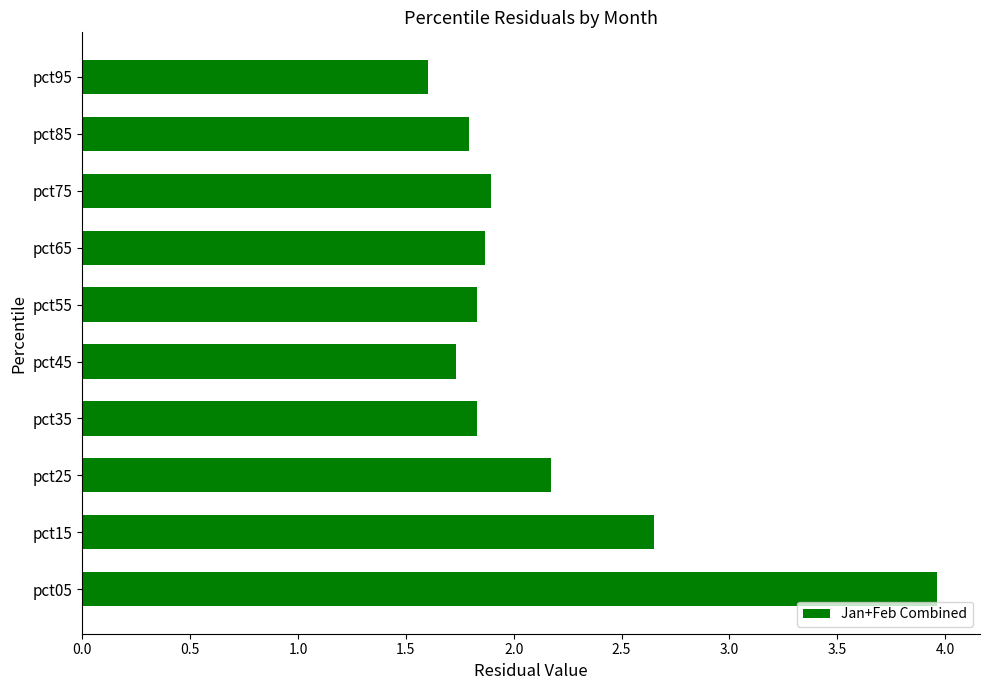

What is the difference between the second highest and minimum values?

1.0